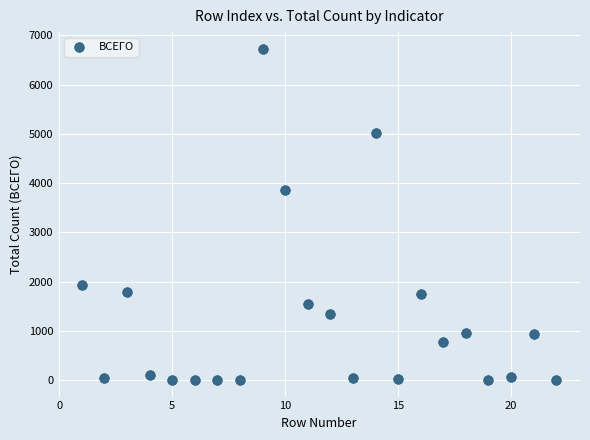

What Y value in the scatter plot is closest to 3366?

3858